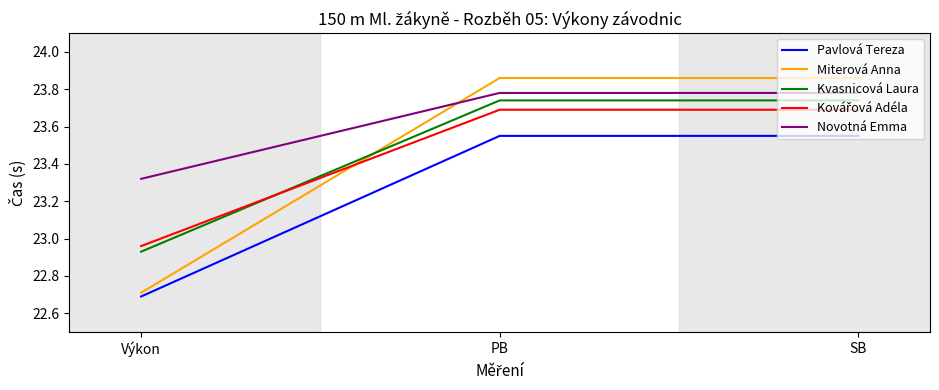

What position from the left is SB?

3